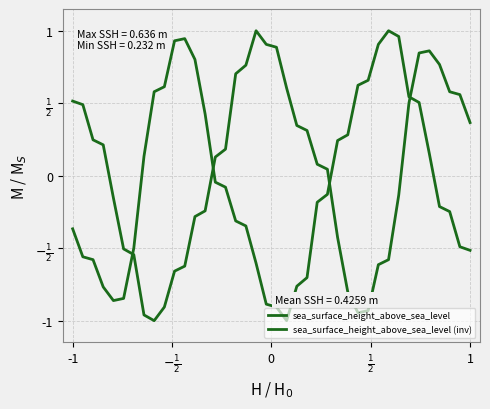

How many interior local valleys does the sea_surface_height_above_sea_level (inv) series have?

2